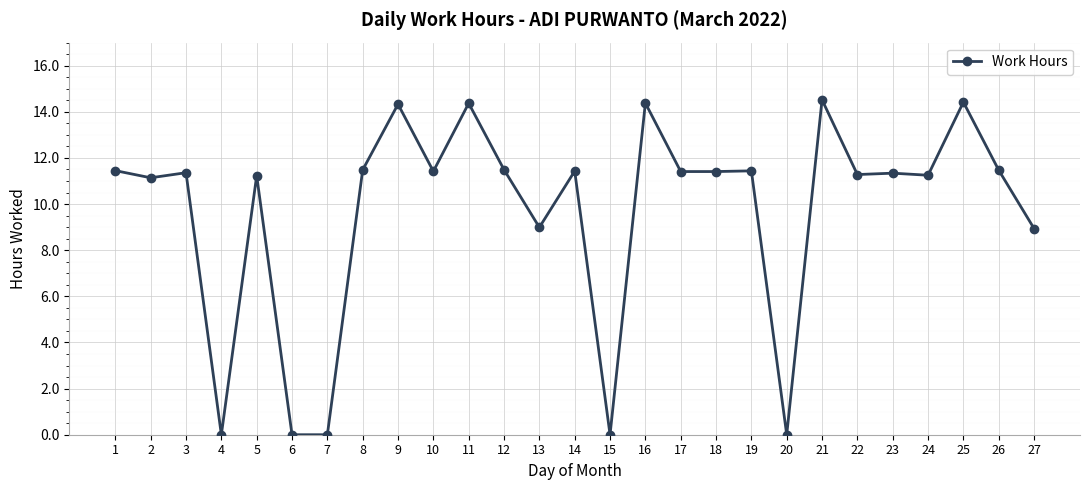

What is the average value?

9.7